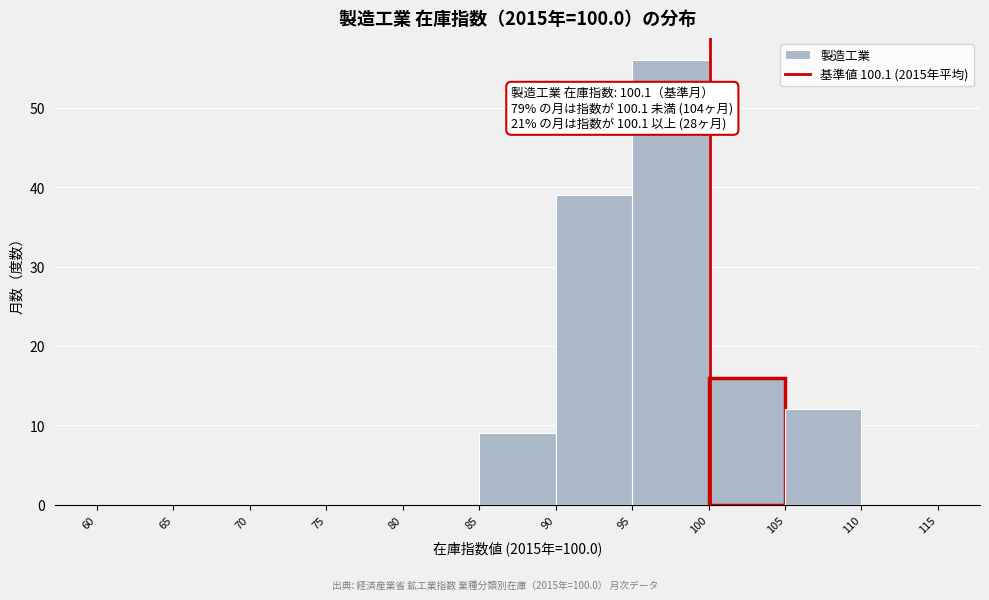

Which range on the x-axis has the tallest bar?

95 to 100